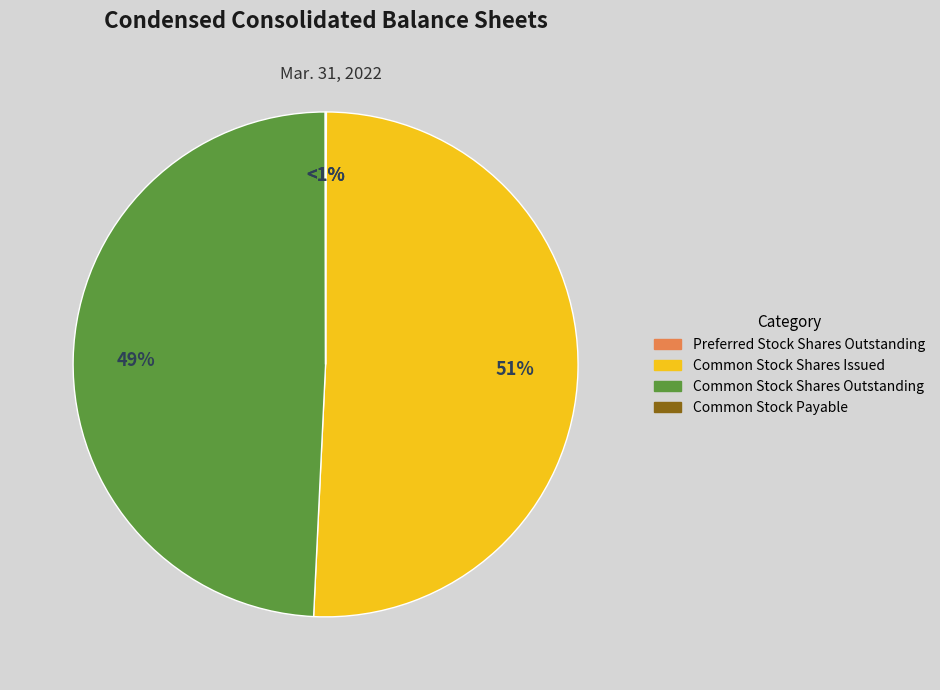

To the nearest percent, what is the average slice percentage?

25%